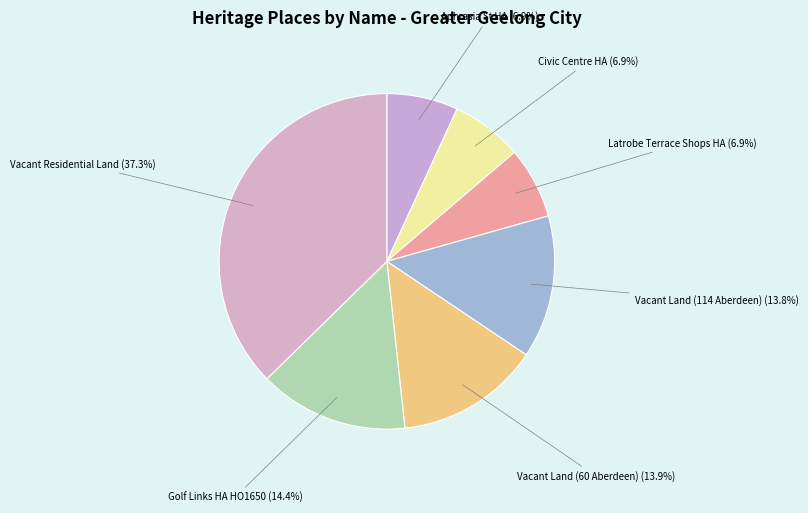

What is the ratio of the value at Vacant Land (60 Aberdeen) to the value at Aphrasia St HA?

2.0